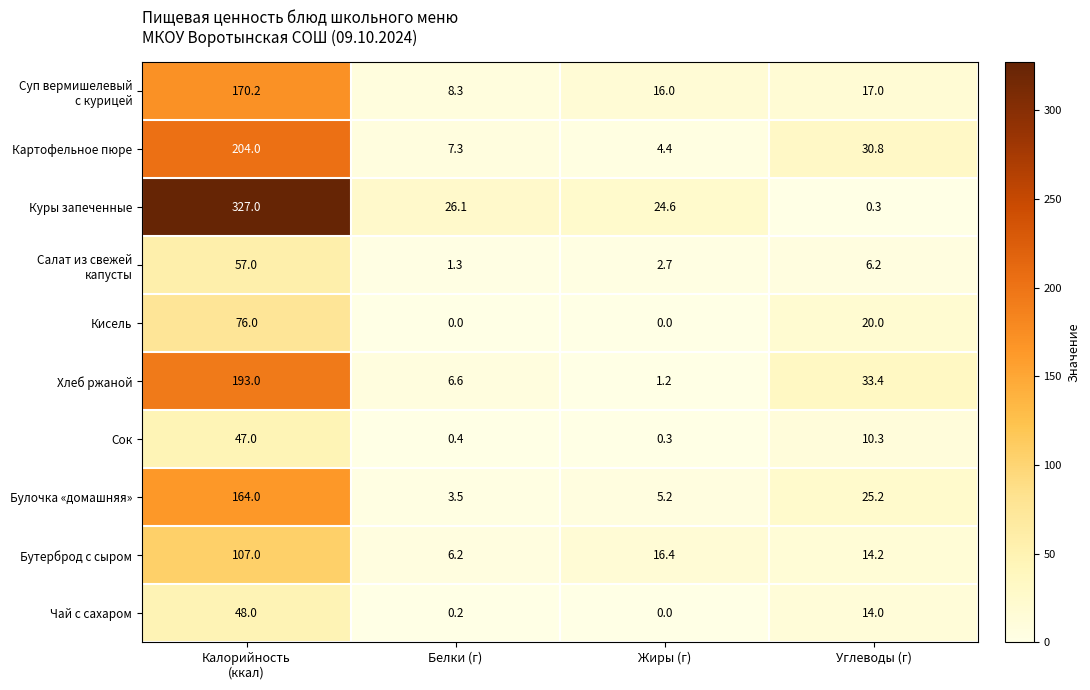

Which series has the largest total across all categories?

Куры запеченные